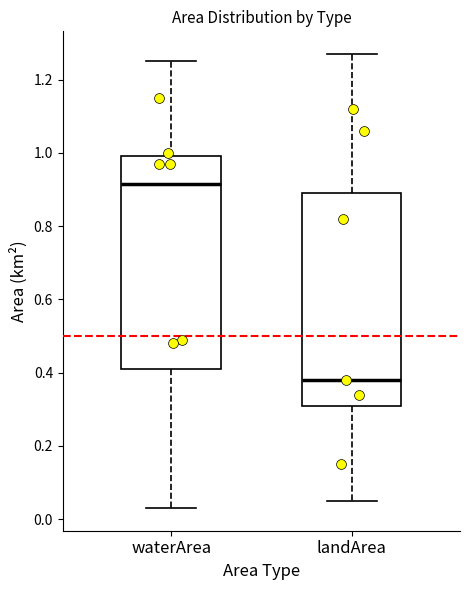

Where does the lower whisker of the box for landArea end on the y-axis? The values are not printed on the chart, so give them approximately, as read against the axis.

0.06